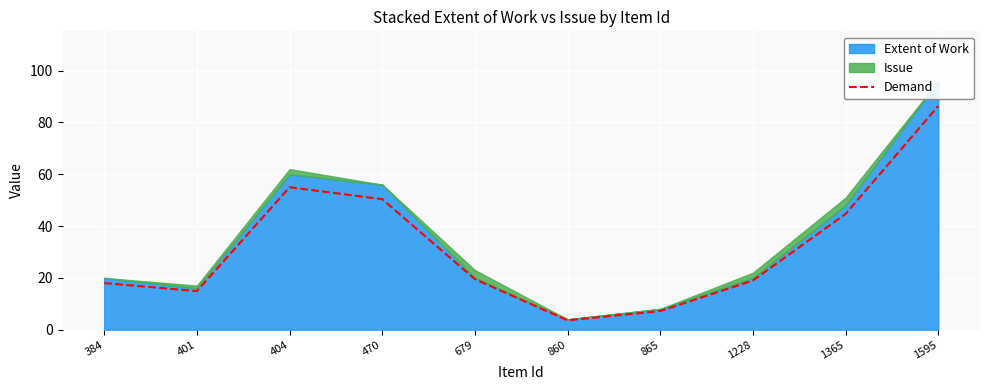

List the labels in order of value, smallest first.

860, 865, 401, 384, 1228, 679, 1365, 470, 404, 1595